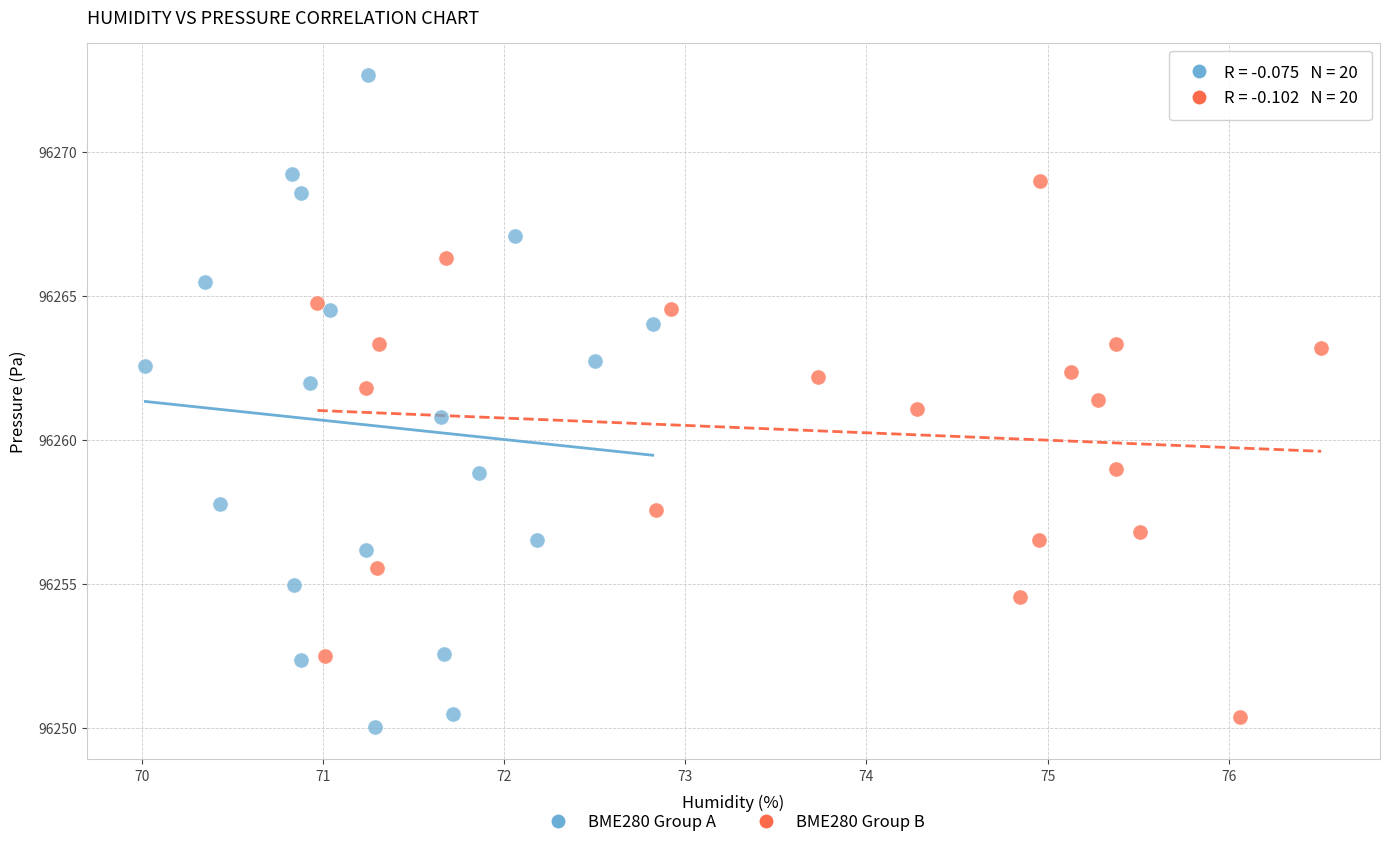

Which series contains the highest Y value?

BME280 Group A